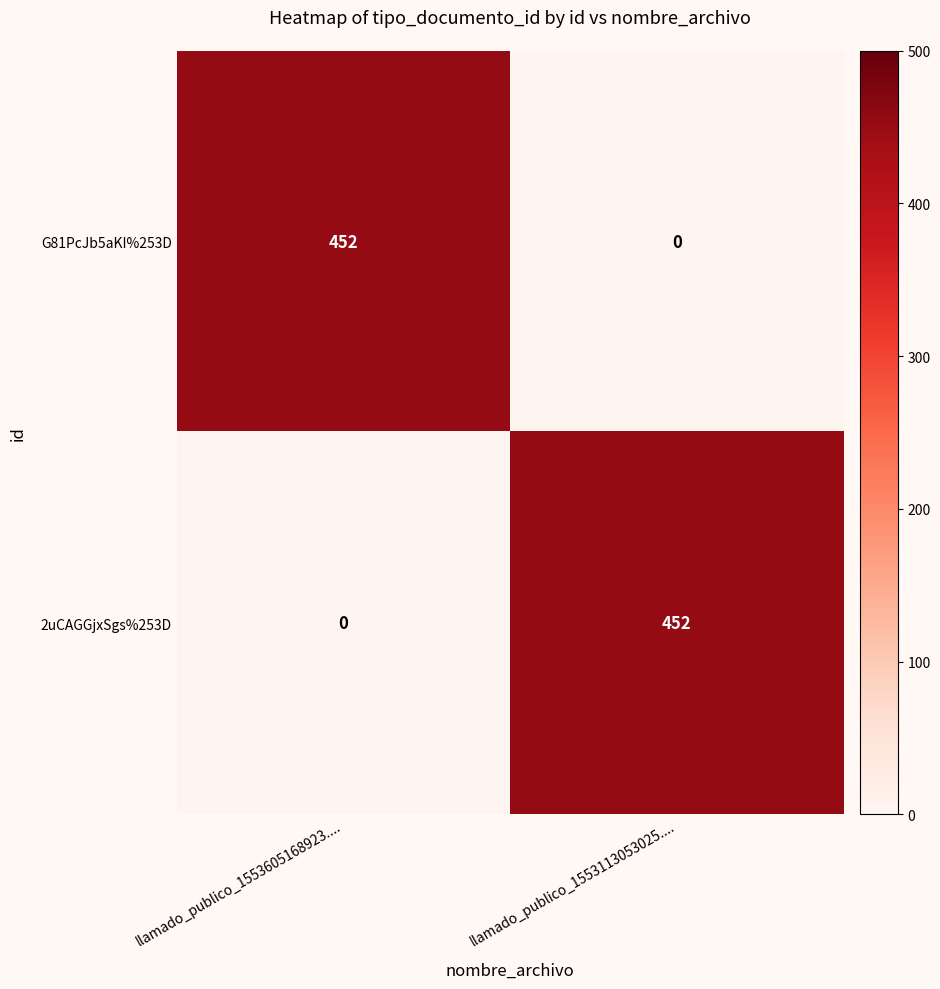

What is the total value across all series at llamado_publico_1553605168923....?

452